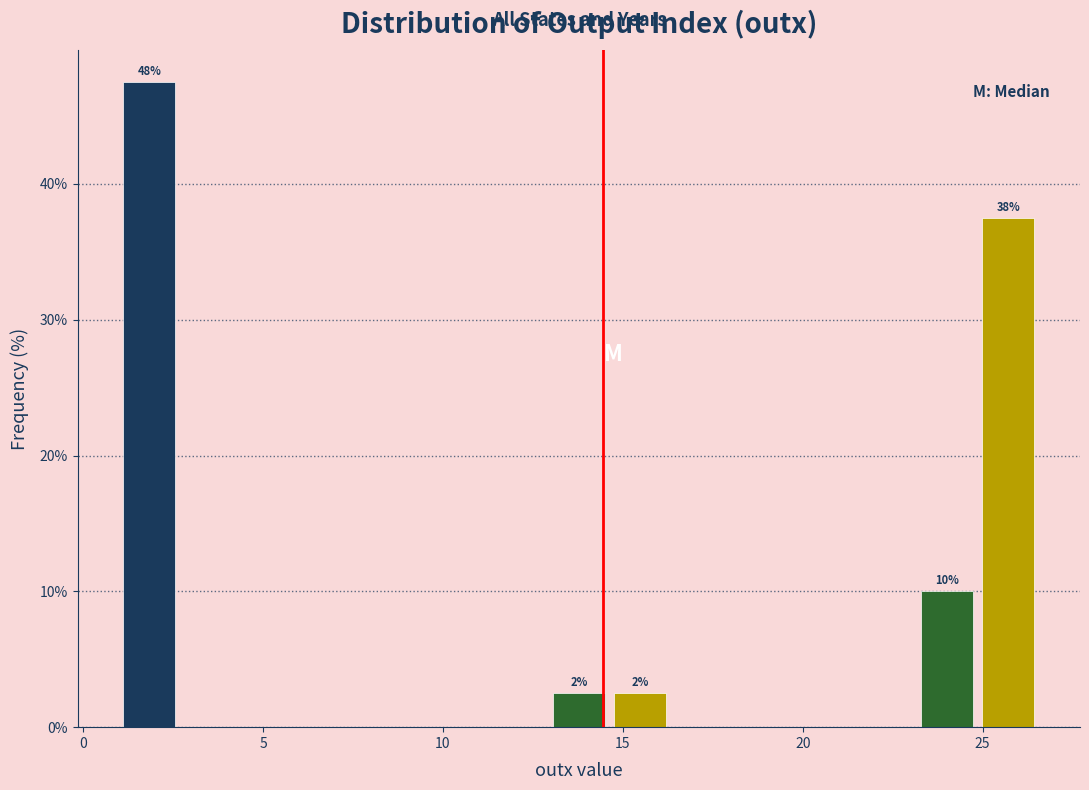

Read against the x-axis, roughly where is the centre of the tallest bar?

2.0